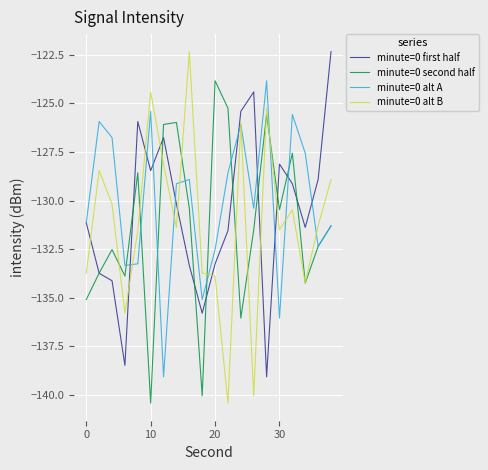

True or false: minute=0 first half and minute=0 alt B cross at least once.

True